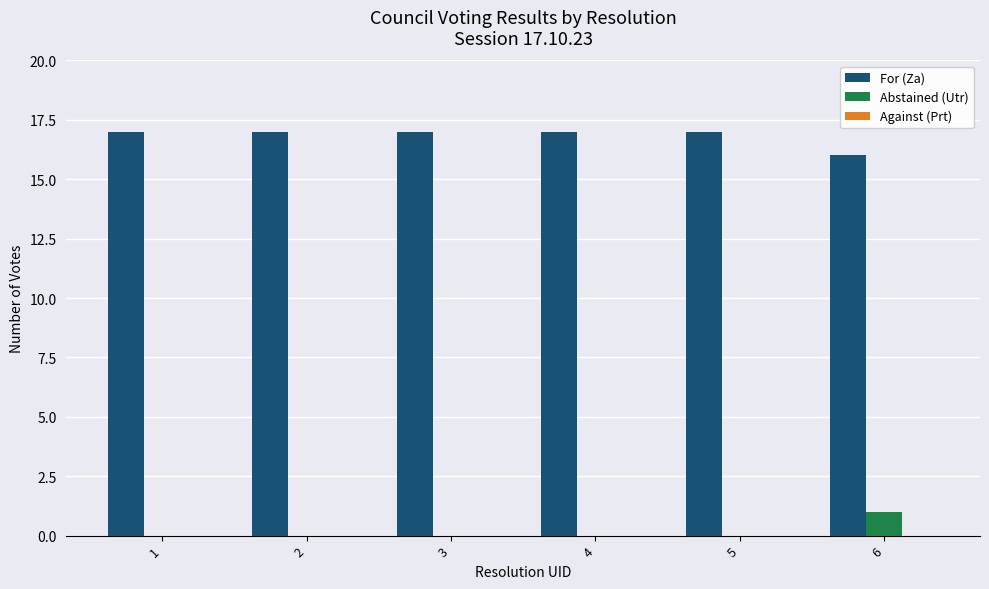

What is the sum of all Abstained (Utr) values?

1